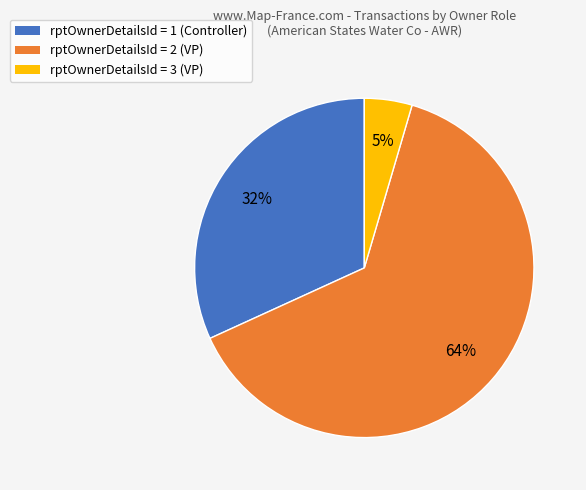

Which slice is the largest?

rptOwnerDetailsId = 2 (VP)